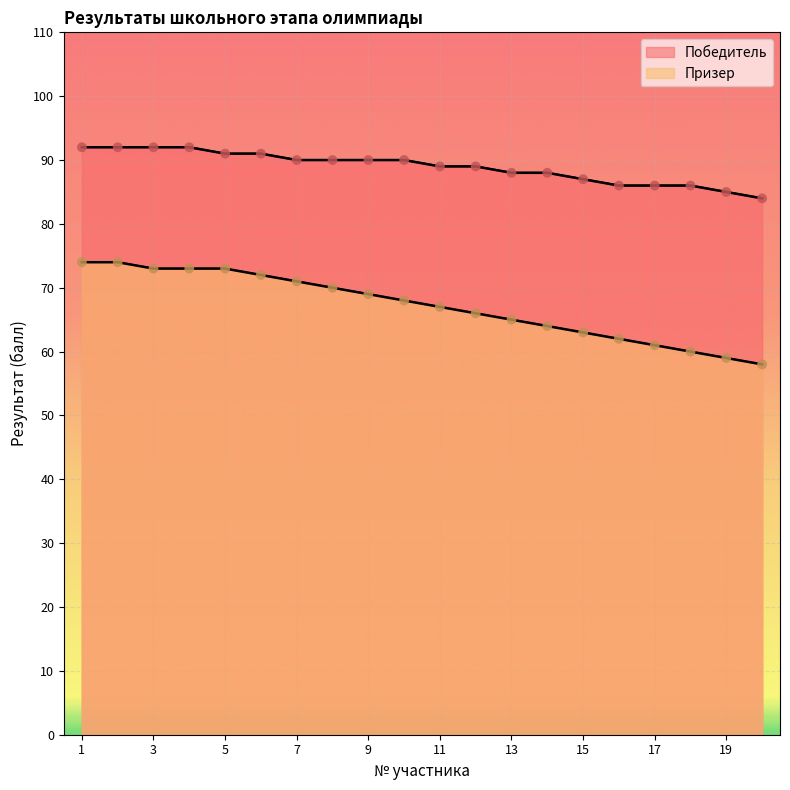

Which series reaches the minimum Y coordinate?

Призер